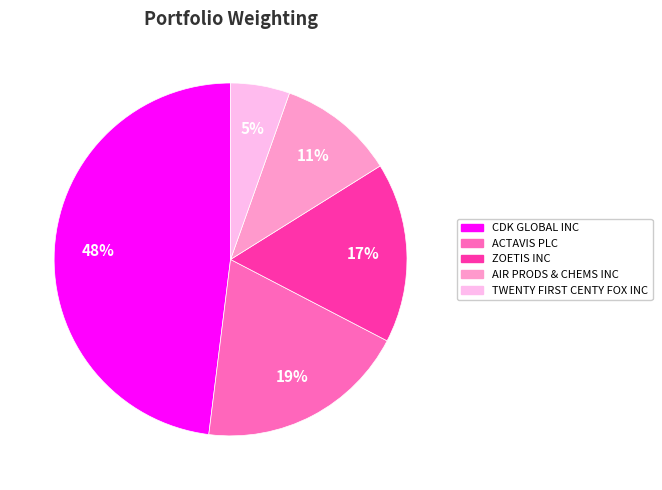

Combined, do CDK GLOBAL INC and ZOETIS INC account for over 50%?

Yes